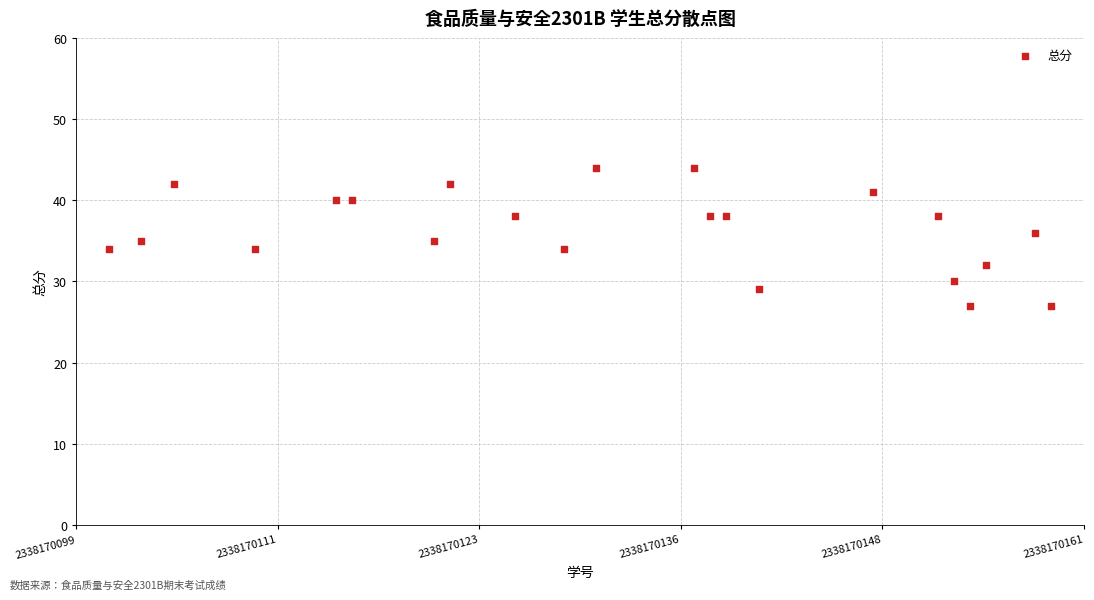

What is the range of X values (max minus min)?

58